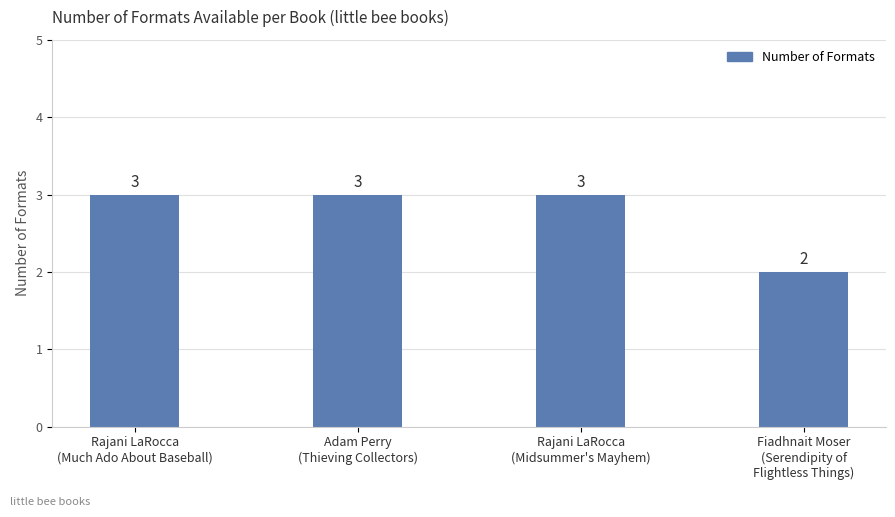

Where is the data nearest to the value 2?

Fiadhnait Moser
(Serendipity of
Flightless Things)